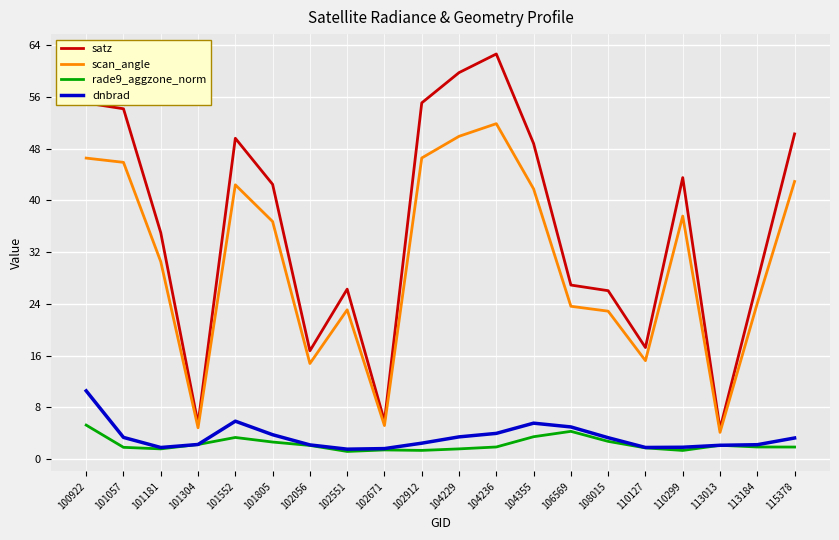

True or false: rade9_aggzone_norm and satz cross at least once.

False